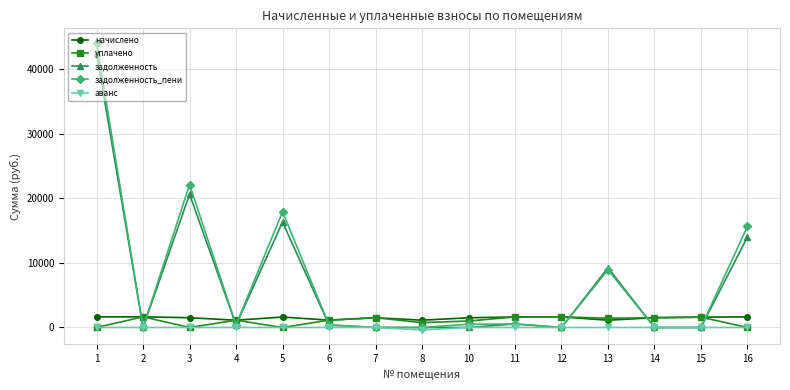

Where is the first local maximum for уплачено?

2